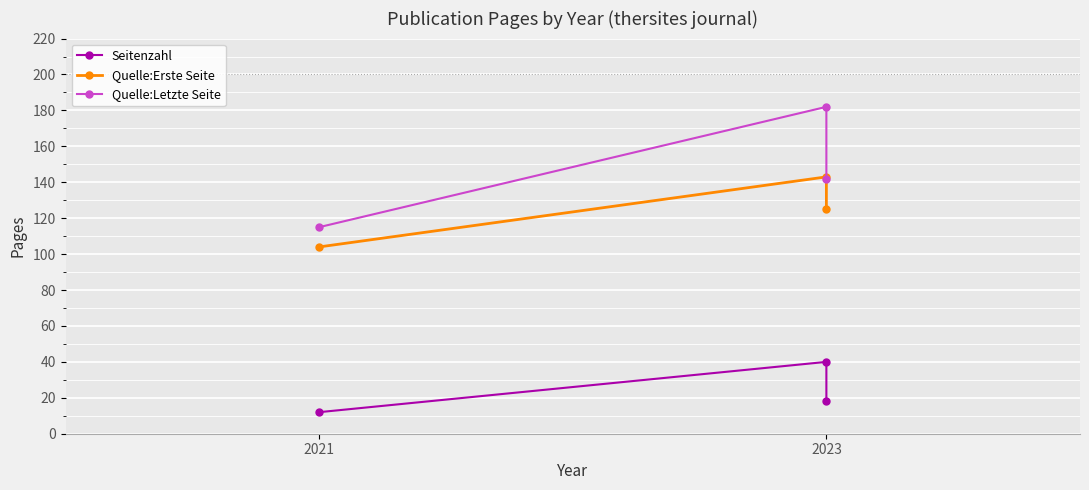

Is the value of Quelle:Letzte Seite at 2023 greater than the value of Quelle:Erste Seite at 2021?

Yes